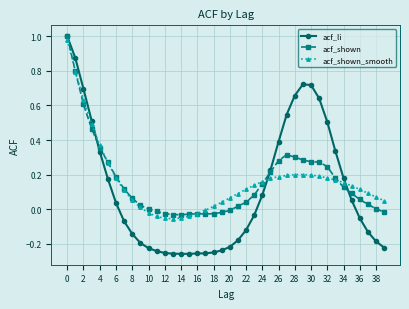

Which series has the largest range (max minus min)?

acf_li